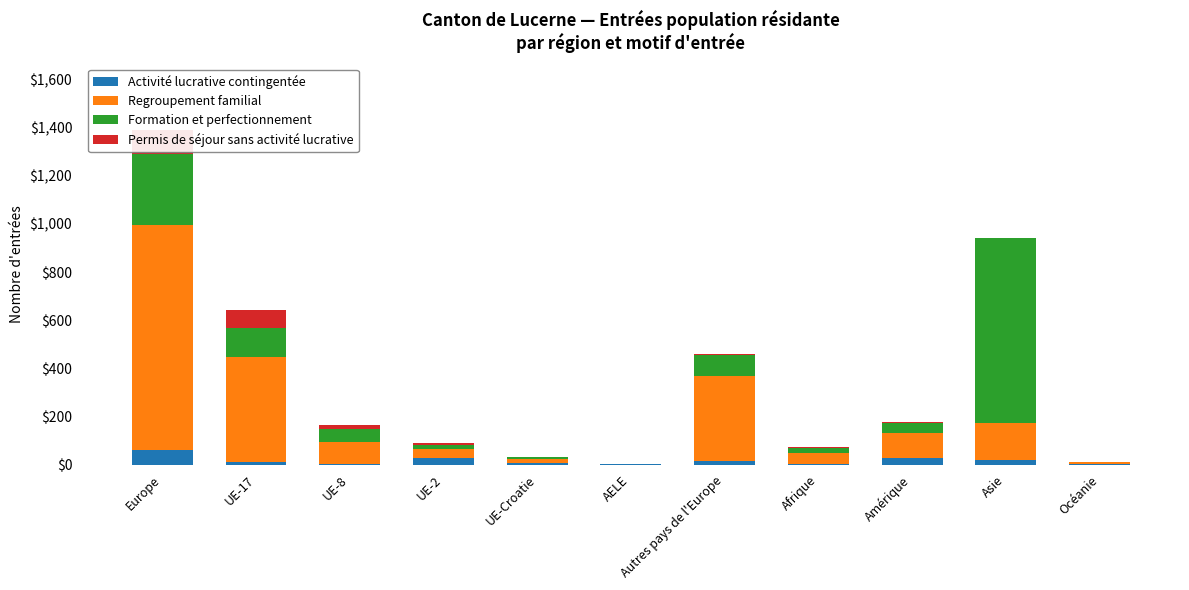

At which label does Regroupement familial reach its minimum?

AELE